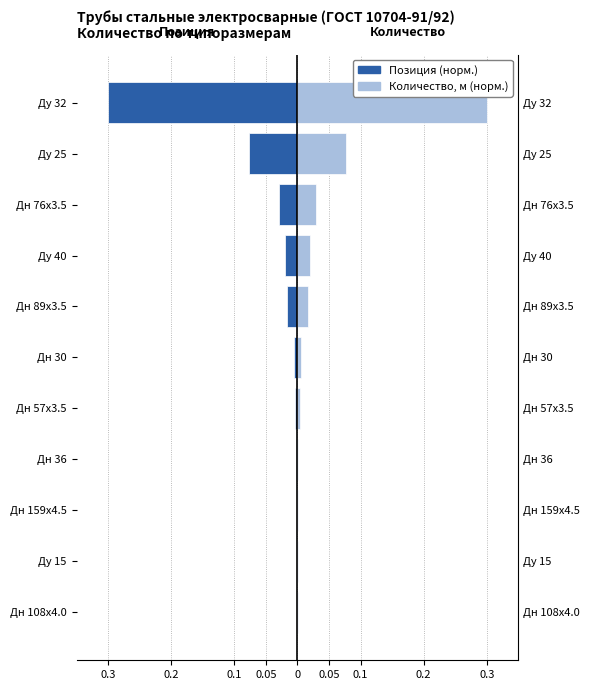

The value of Позиция at Дн 108х4.0 is -0.0. True or false?

False